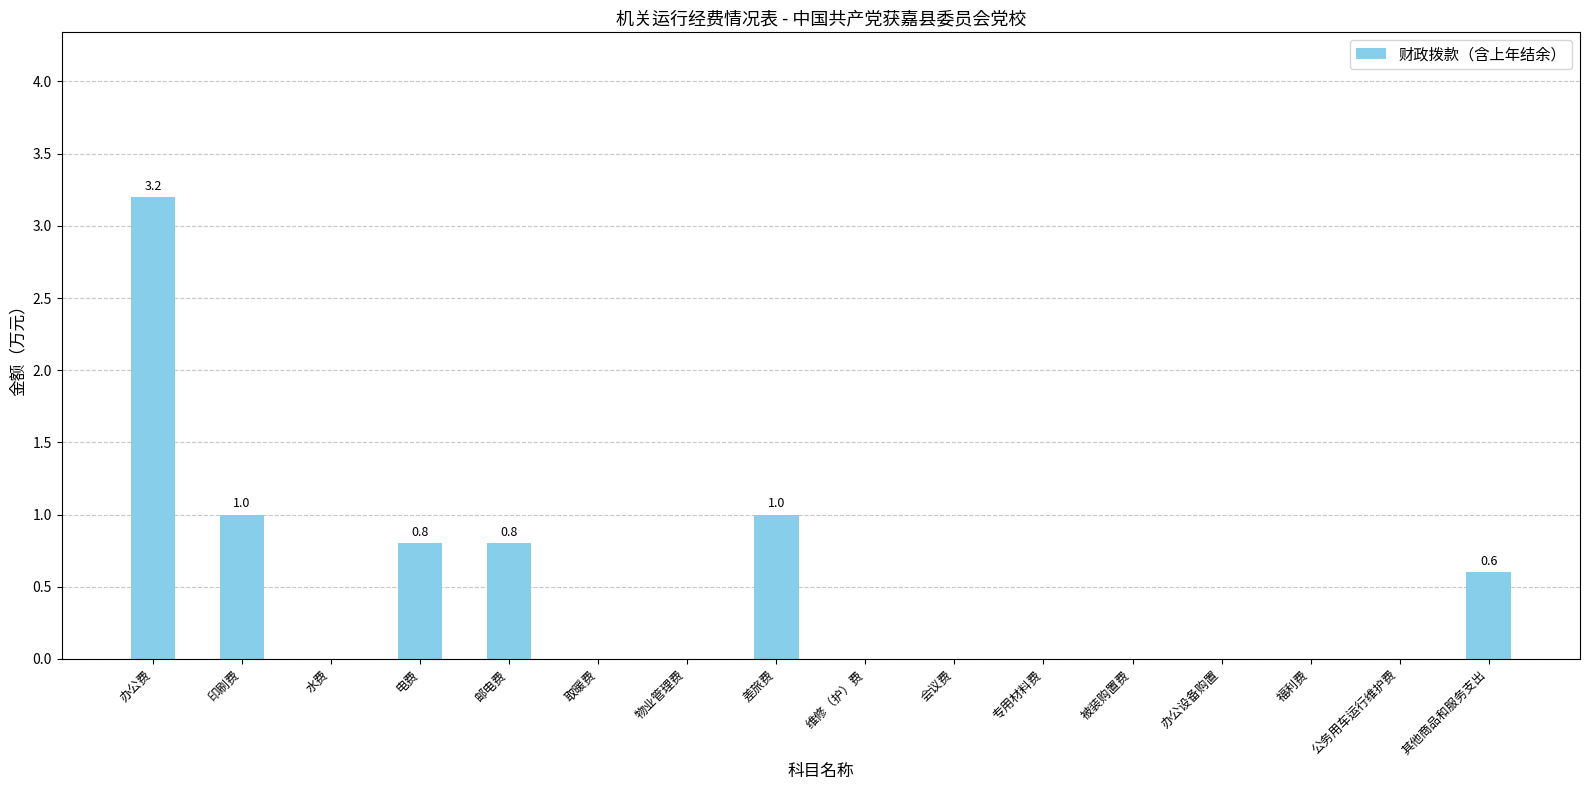

True or false: the data shows 1.0 at 差旅费.

True